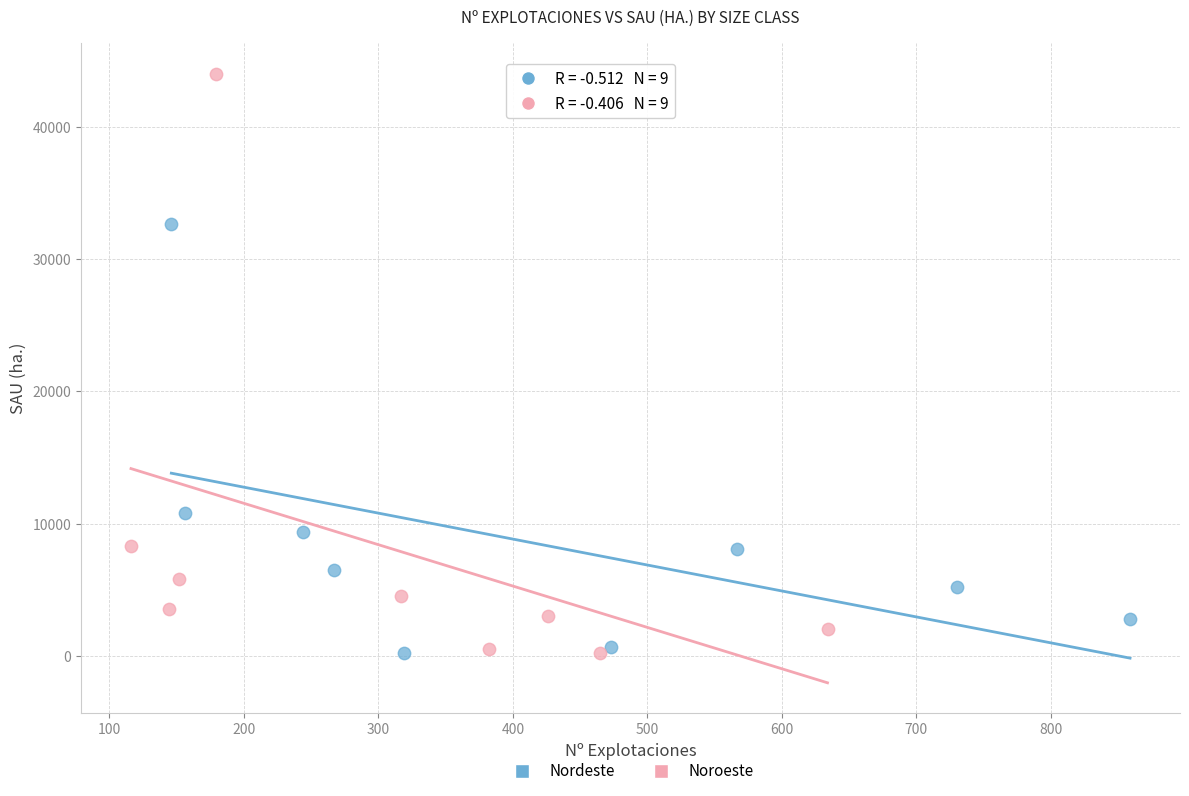

Which series reaches the maximum Y coordinate?

Noroeste